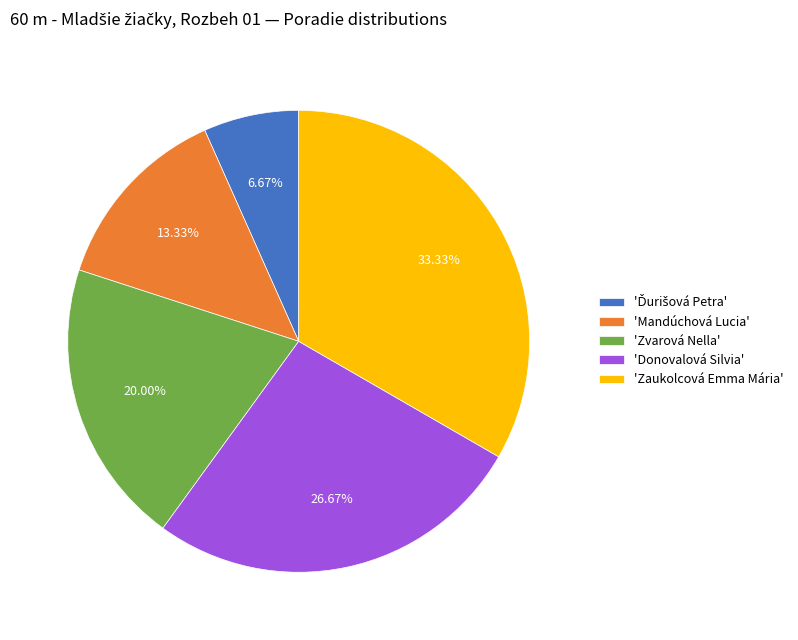

Which category has the biggest portion of the pie?

'Zaukolcová Emma Mária'